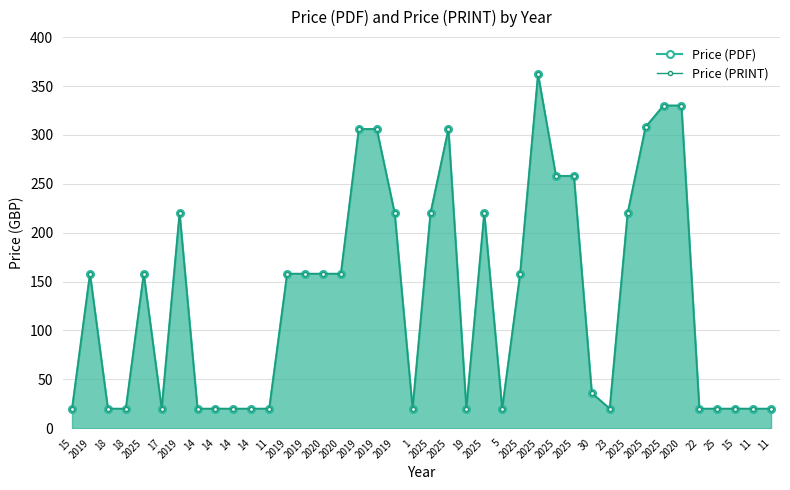

True or false: Price (PDF) and Price (PRINT) intersect in this chart.

False